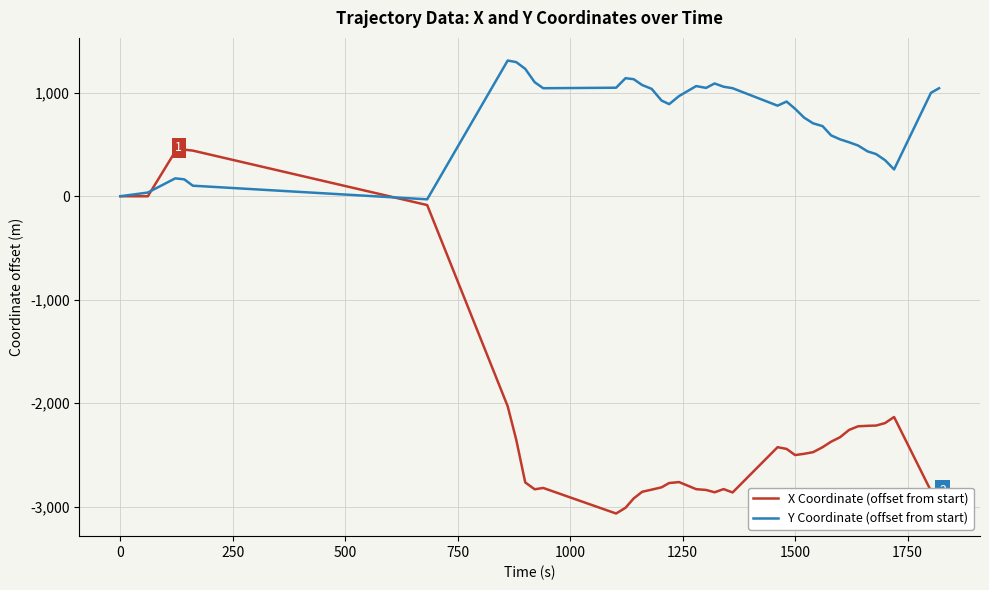

What is the highest value of the Y Coordinate (offset from start) series?

1311.7